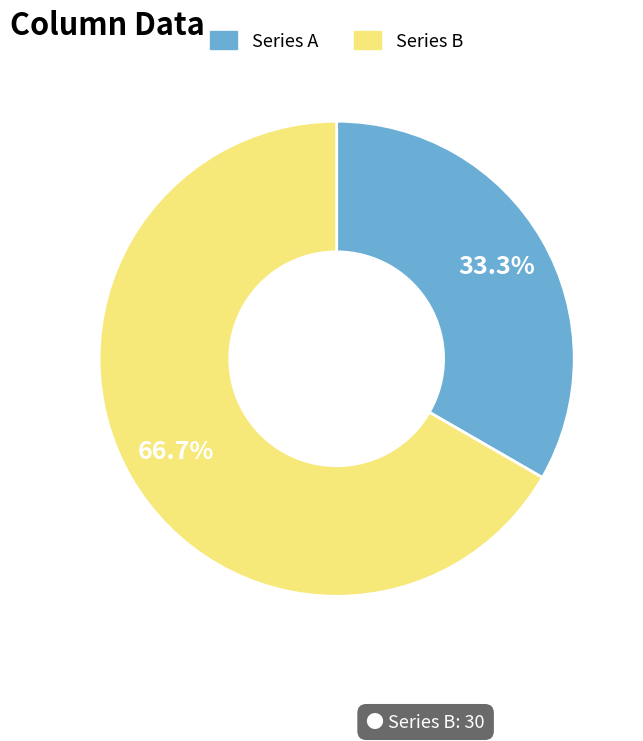

Which slice represents more than half of the pie?

Series B